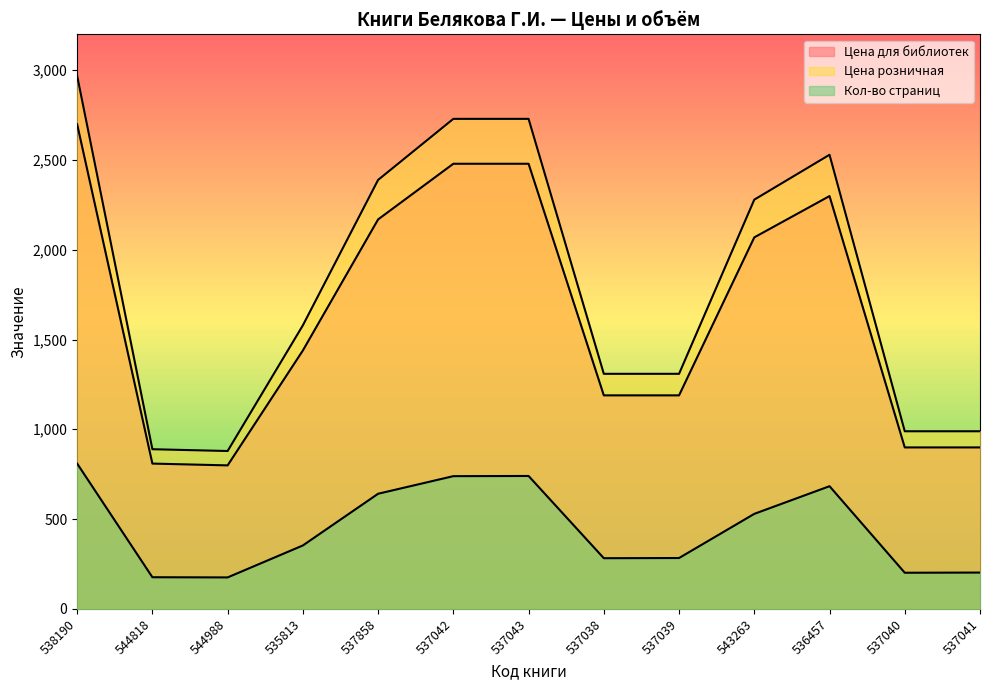

Reading right to left, list all the values displayed in this chart.

Цена для библиотек: 899	899	2299	2069	1189	1189	2479	2479	2169	1439	799	809	2699
Цена розничная: 989	989	2529	2279	1309	1309	2729	2729	2389	1579	879	889	2969
Кол-во страниц: 202	201	683	529	283	282	740	739	641	353	175	176	809